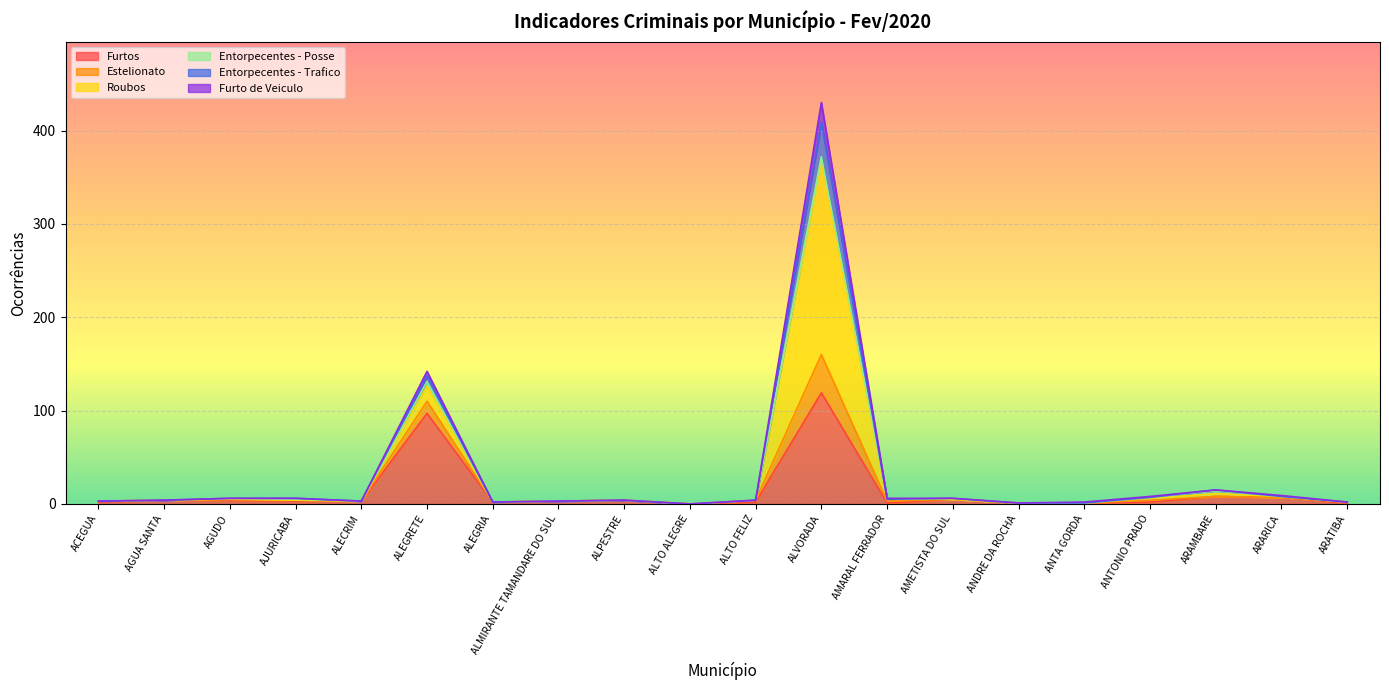

The Furtos series shows 119 at ALVORADA. True or false?

True